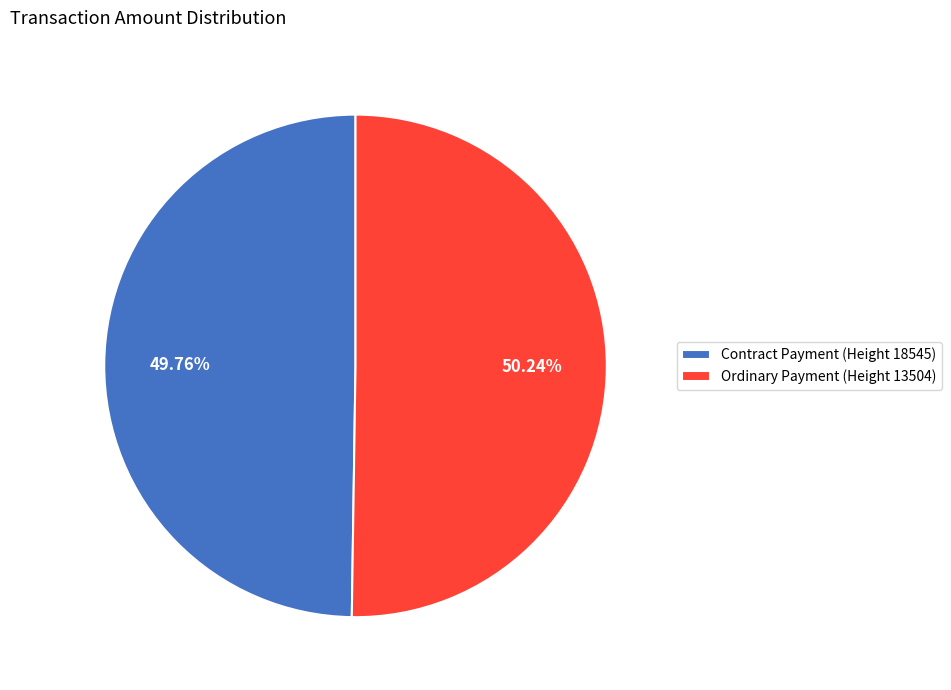

What is the ratio of the value at Ordinary Payment (Height 13504) to the value at Contract Payment (Height 18545)?

1.0